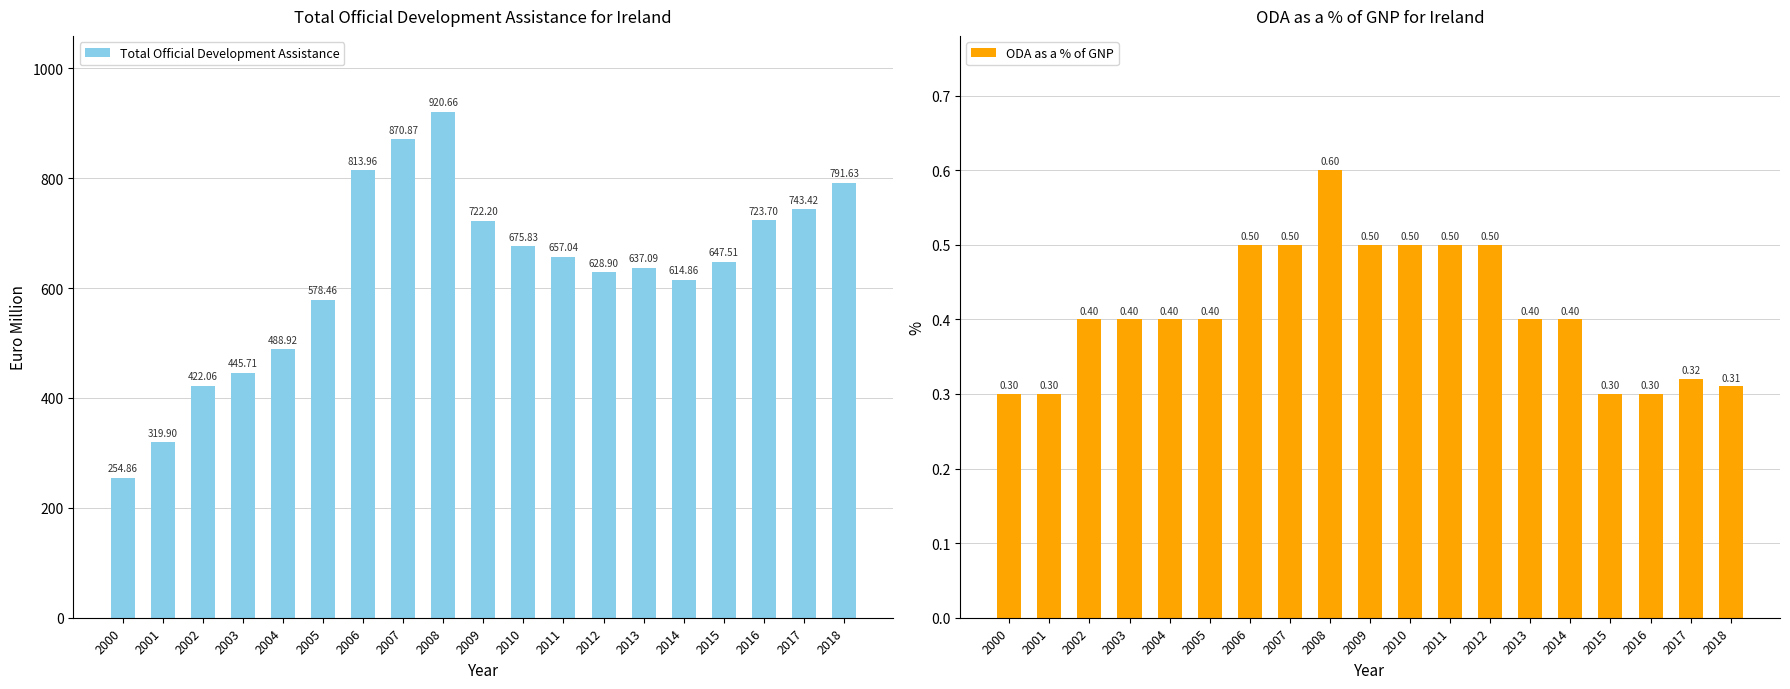

Reading right to left, extract all data points from this chart.

Total Official Development Assistance: 2018=791.6	2017=743.4	2016=723.7	2015=647.5	2014=614.9	2013=637.1	2012=628.9	2011=657.0	2010=675.8	2009=722.2	2008=920.7	2007=870.9	2006=814.0	2005=578.5	2004=488.9	2003=445.7	2002=422.1	2001=319.9	2000=254.9
ODA as a % of GNP: 2018=0.3	2017=0.3	2016=0.3	2015=0.3	2014=0.4	2013=0.4	2012=0.5	2011=0.5	2010=0.5	2009=0.5	2008=0.6	2007=0.5	2006=0.5	2005=0.4	2004=0.4	2003=0.4	2002=0.4	2001=0.3	2000=0.3